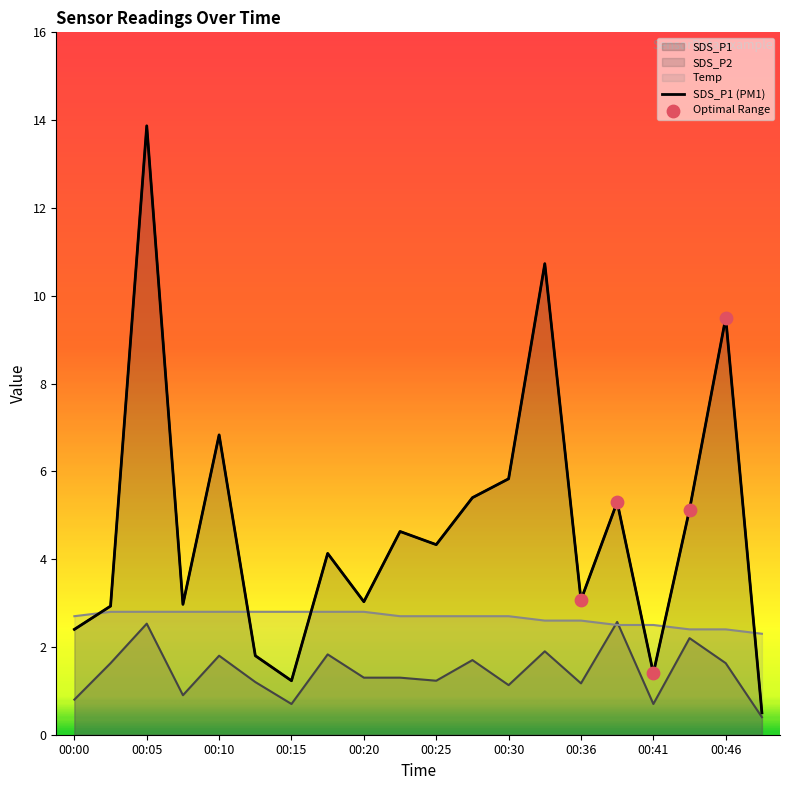

Which series reaches the maximum Y coordinate?

SDS_P1